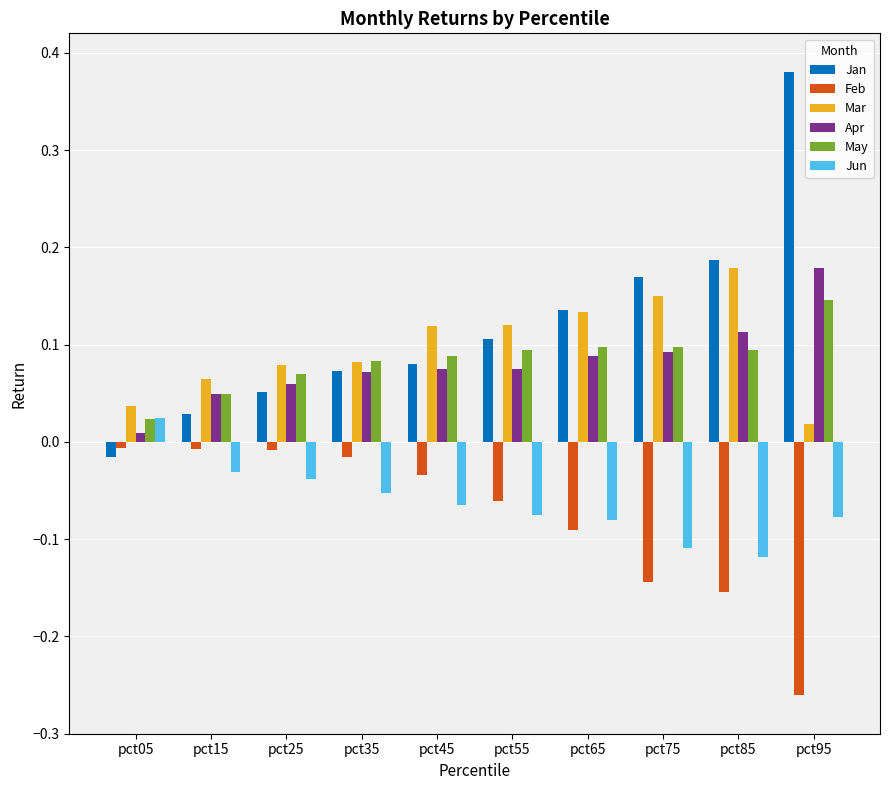

How many bars are there in each group?

6